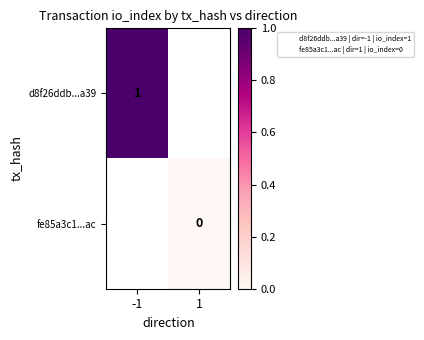

The d8f26ddb...a39 series shows 0.7 at -1. True or false?

False